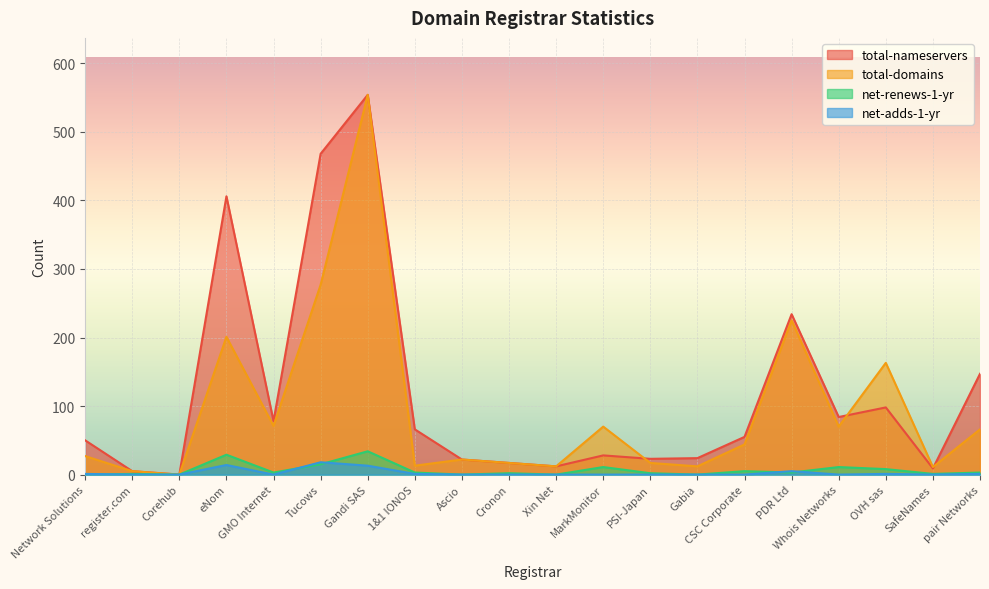

What is the difference between the maximum and minimum values in the total-nameservers series?

554